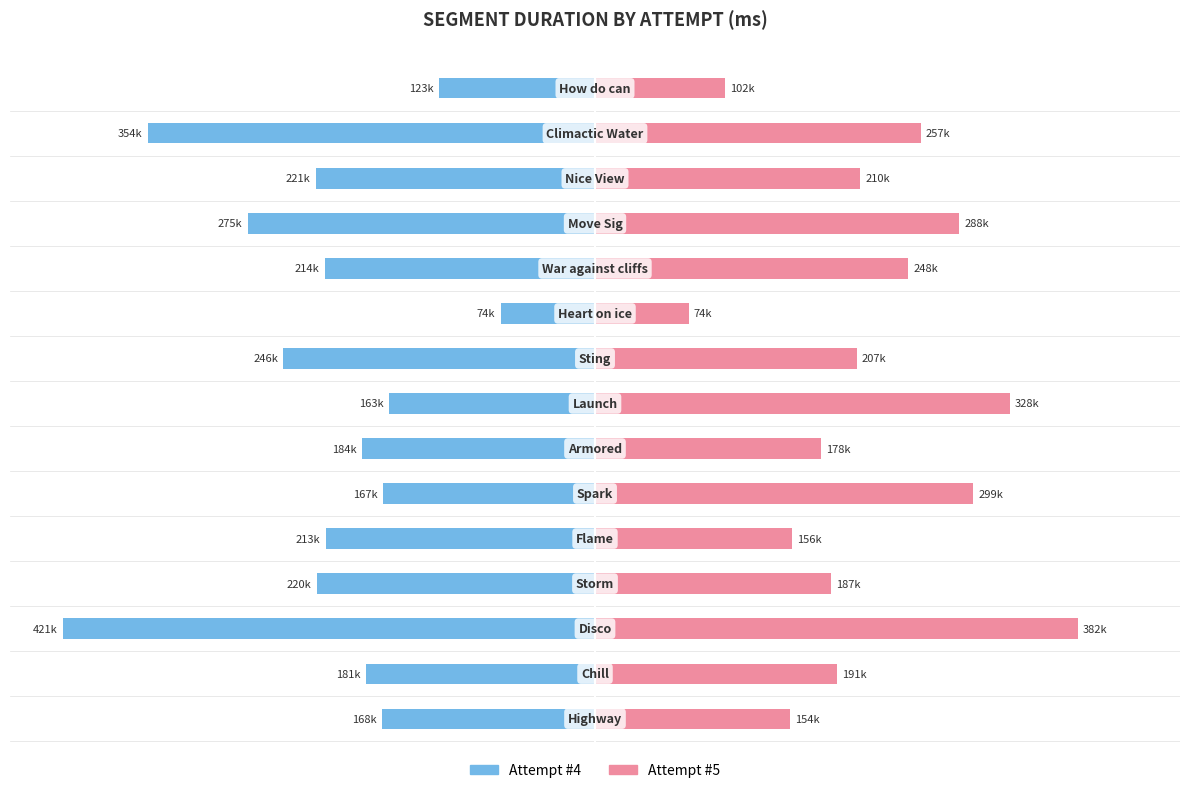

Rank the series at 9 from lowest to highest value.

Attempt #4, Attempt #5